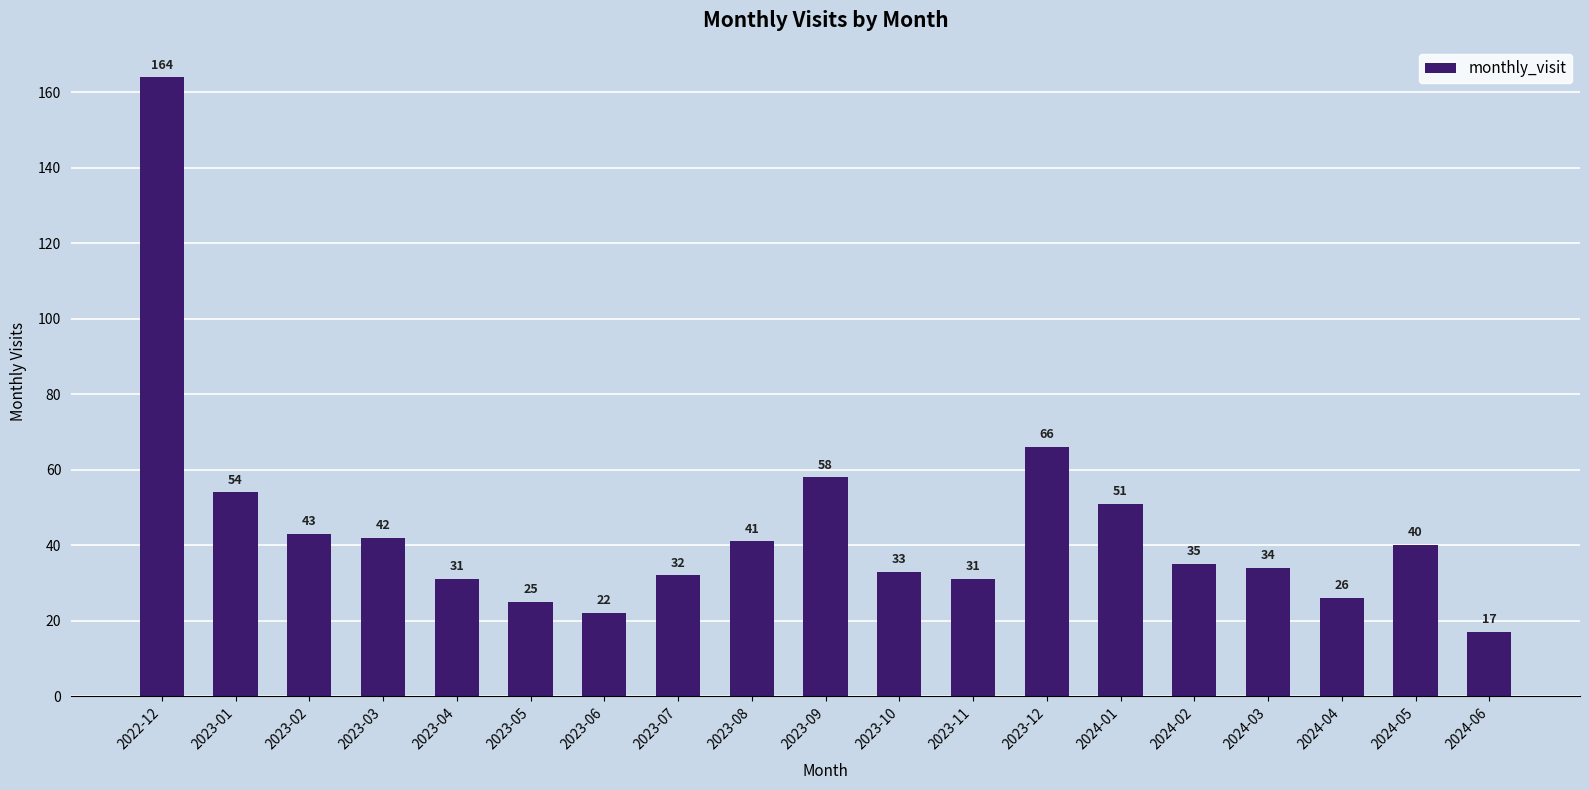

Is it true that the value at 2024-06 is 17?

True